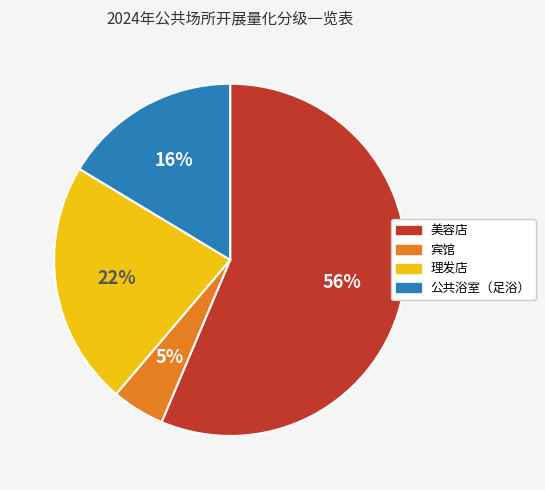

True or false: 公共浴室（足浴） accounts for 8% of the total.

False